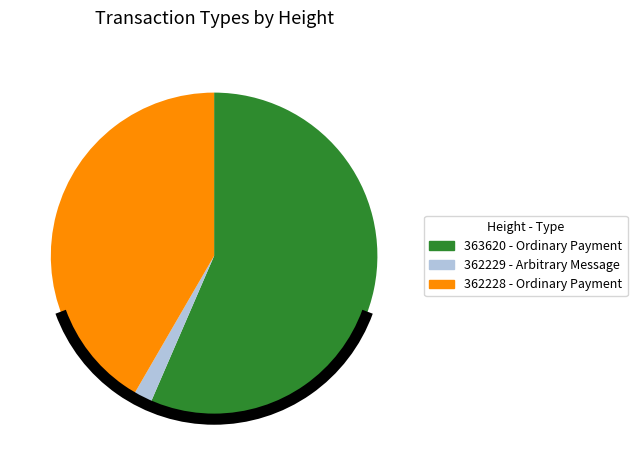

Is there a majority slice in this chart?

Yes